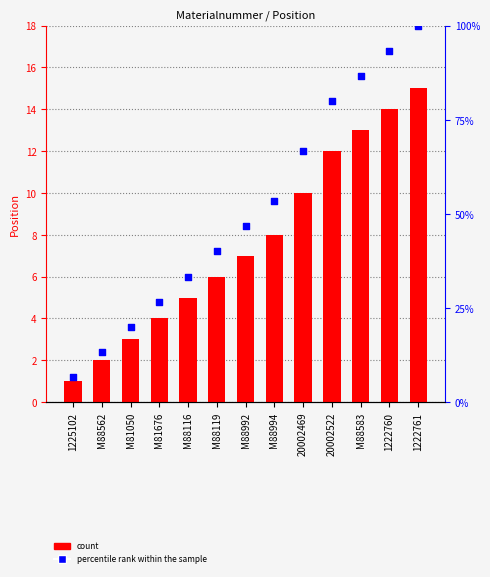

Which series contains the highest Y value?

percentile rank within the sample